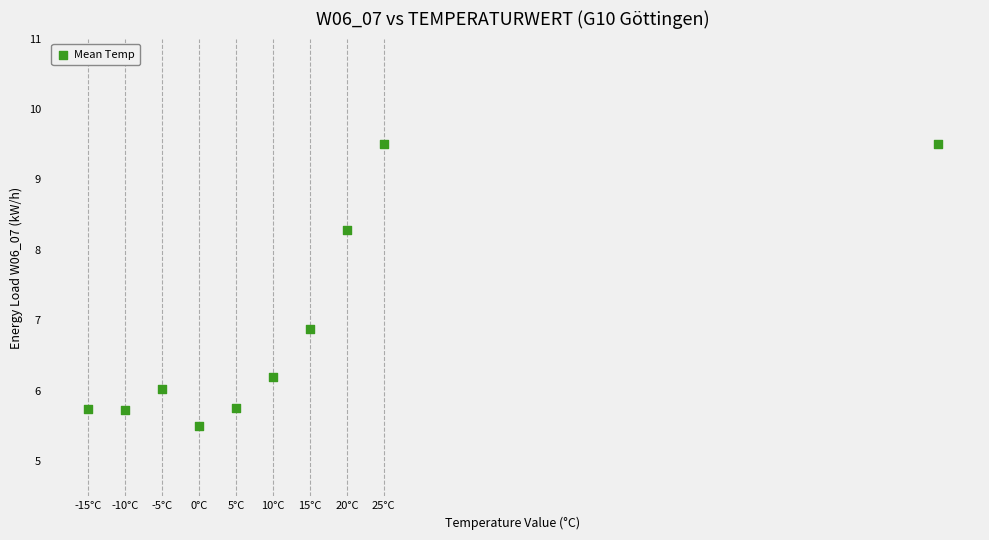

What Y value in the scatter plot is closest to 7?

6.9